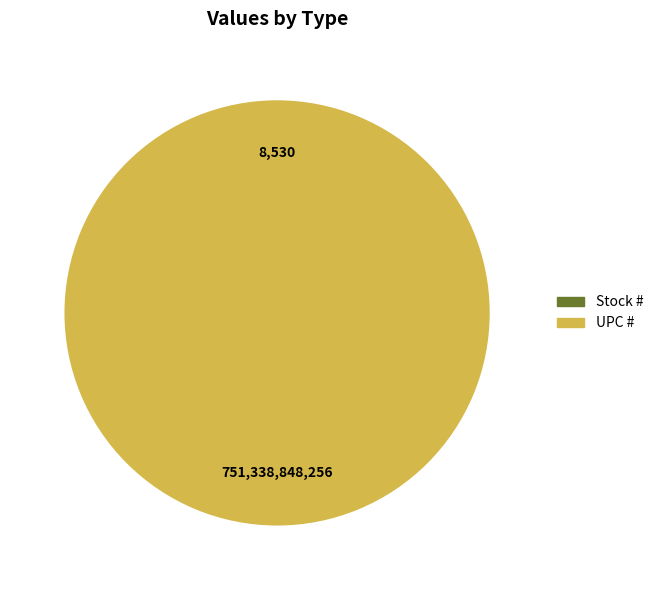

Is it true that UPC # is 100% of the pie?

True